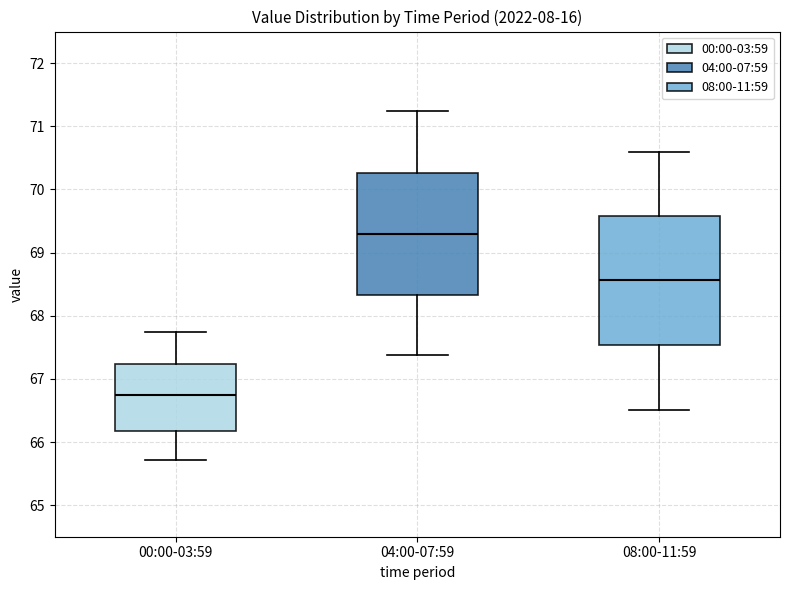

Where is the lower edge of the box for 00:00-03:59 on the y-axis? The values are not printed on the chart, so give them approximately, as read against the axis.

66.2